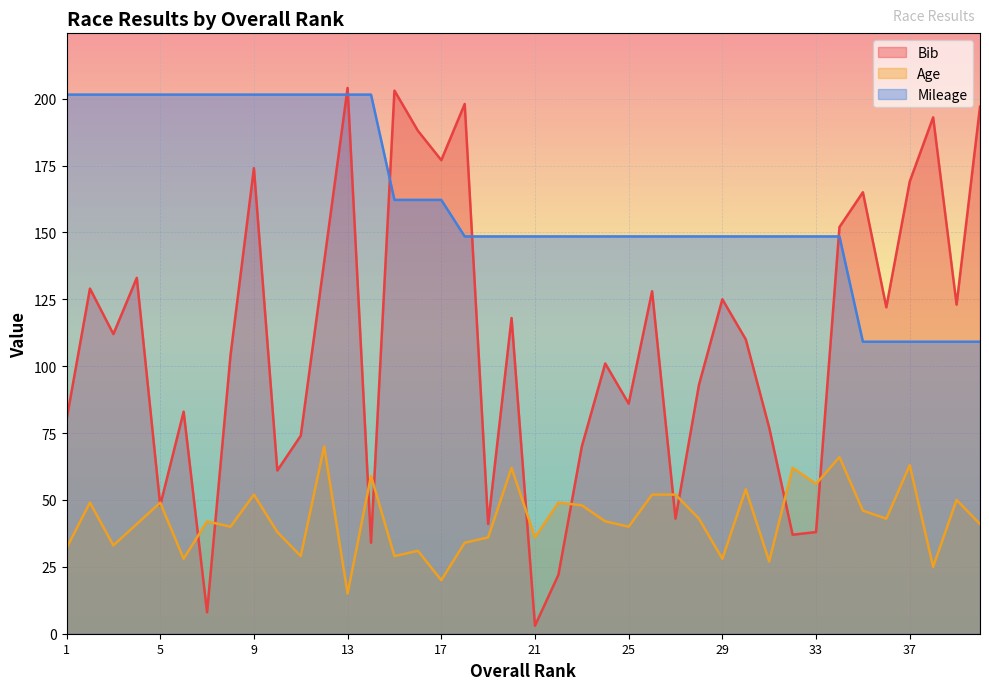

Rank the series by their maximum value, from lowest to highest.

Age, Mileage, Bib